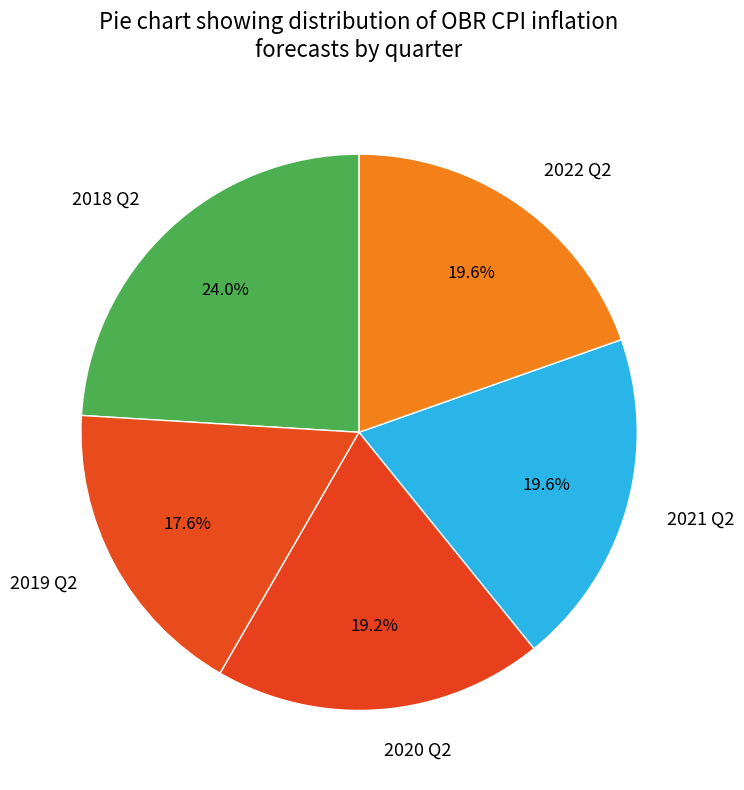

To the nearest percent, what is the combined percentage of 2018 Q2 and 2020 Q2?

43%